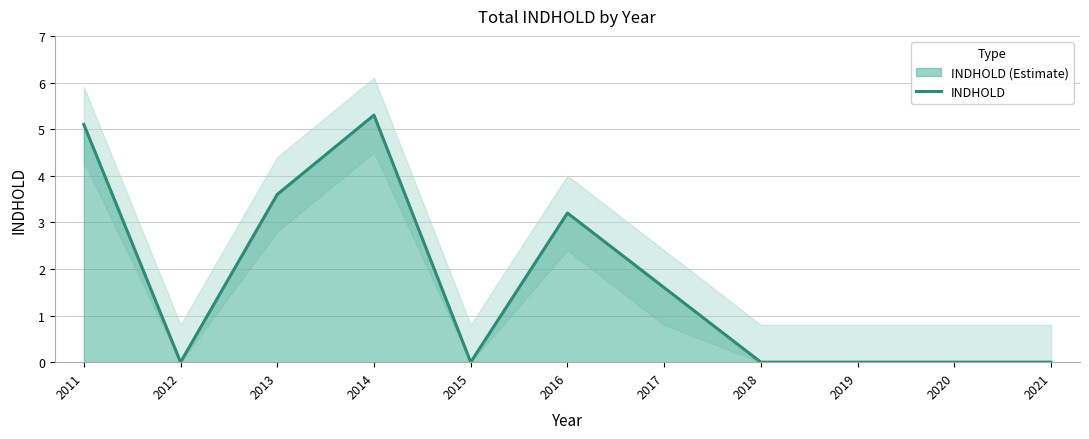

What is the change in value from 2013 to 2014?

+1.7